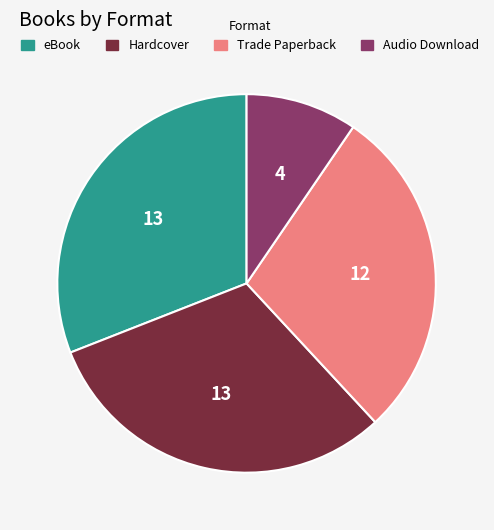

Approximately how many times larger is the value at Hardcover compared to Trade Paperback?

1.1